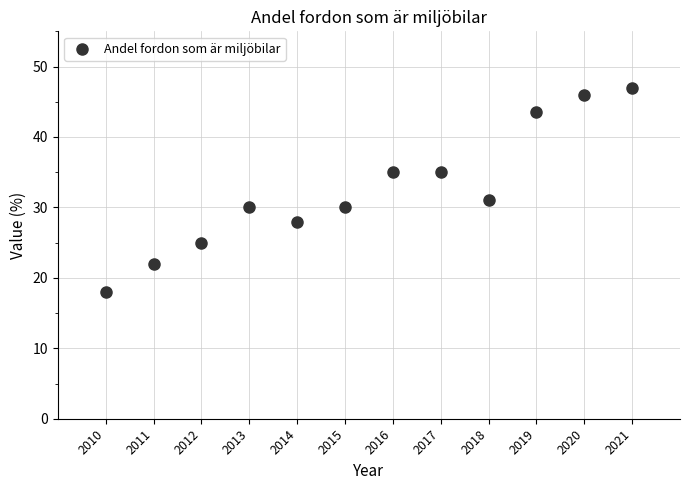

What is the average X value?

2015.5